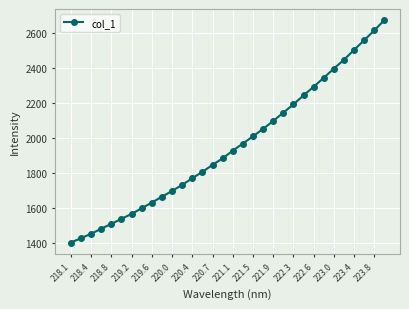

What is the minimum value shown in the chart?

1403.3